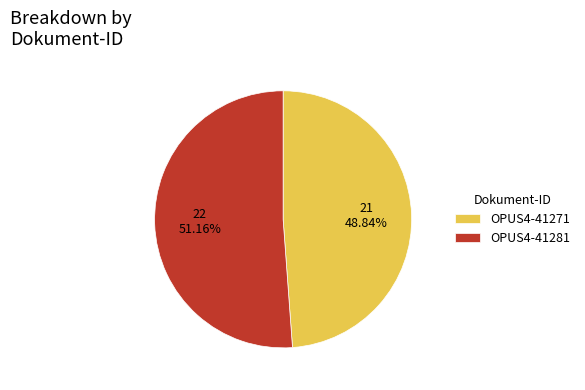

Rank the categories by value from highest to lowest.

OPUS4-41281, OPUS4-41271